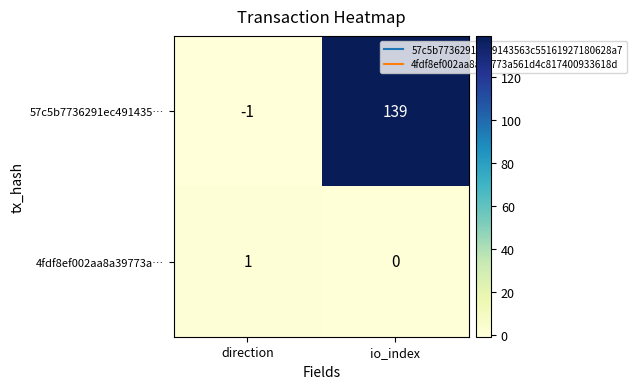

What is the spread (max minus min) of values at io_index?

139